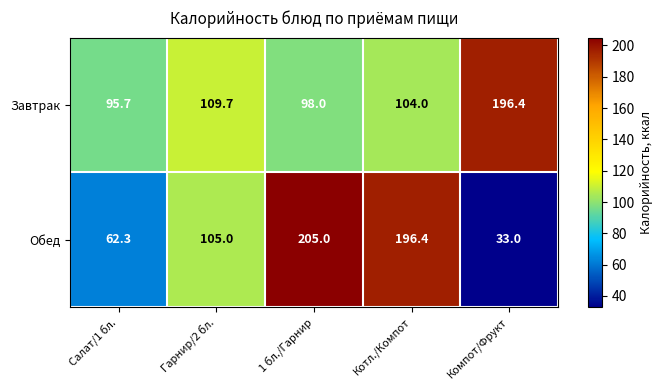

Which series has the largest range (max minus min)?

Обед